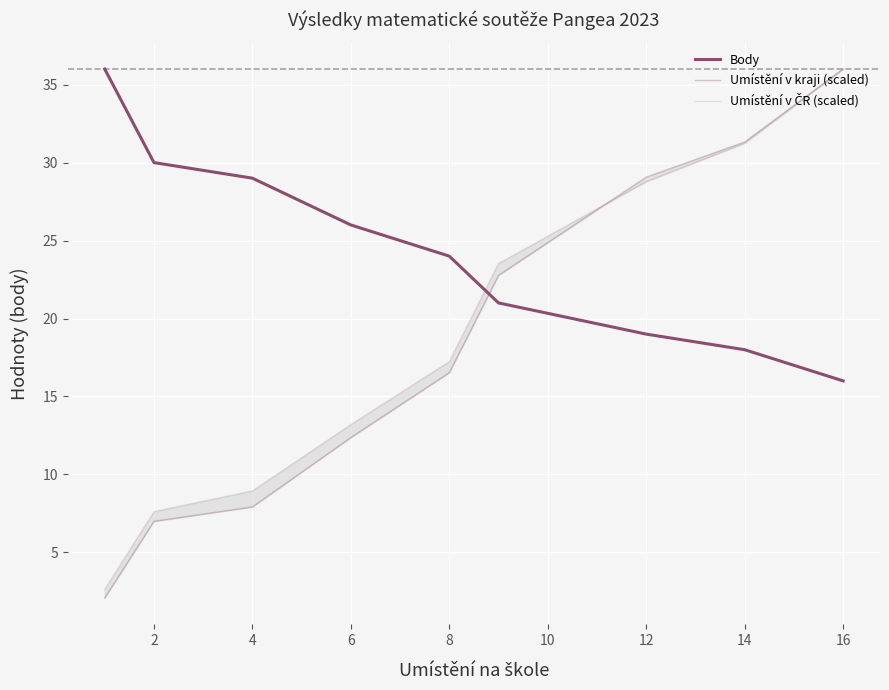

True or false: Body and Umístění v kraji (scaled) intersect in this chart.

True